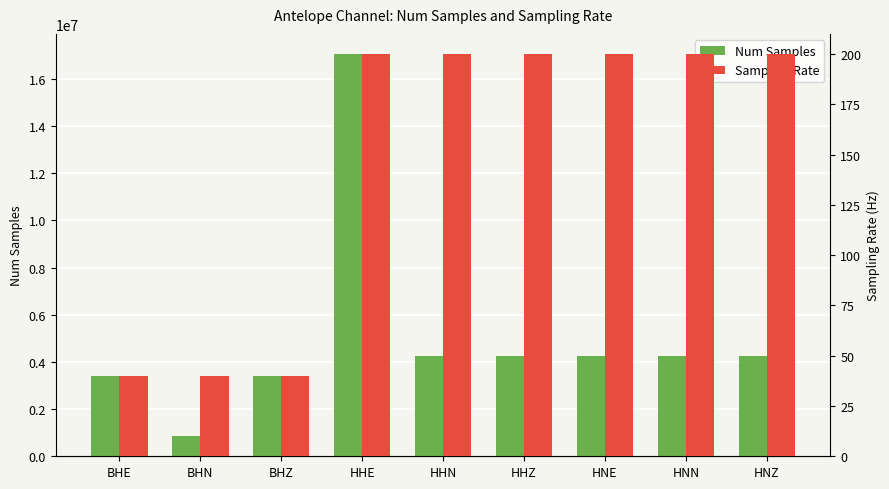

Reading left to right, what are all the values shown in this chart?

Num Samples: BHE=3411933	BHN=849545	BHZ=3411878	HHE=17059557	HHN=4246738	HHZ=4246419	HNE=4245652	HNN=4246014	HNZ=4246682
Sampling Rate: BHE=40	BHN=40	BHZ=40	HHE=200	HHN=200	HHZ=200	HNE=200	HNN=200	HNZ=200